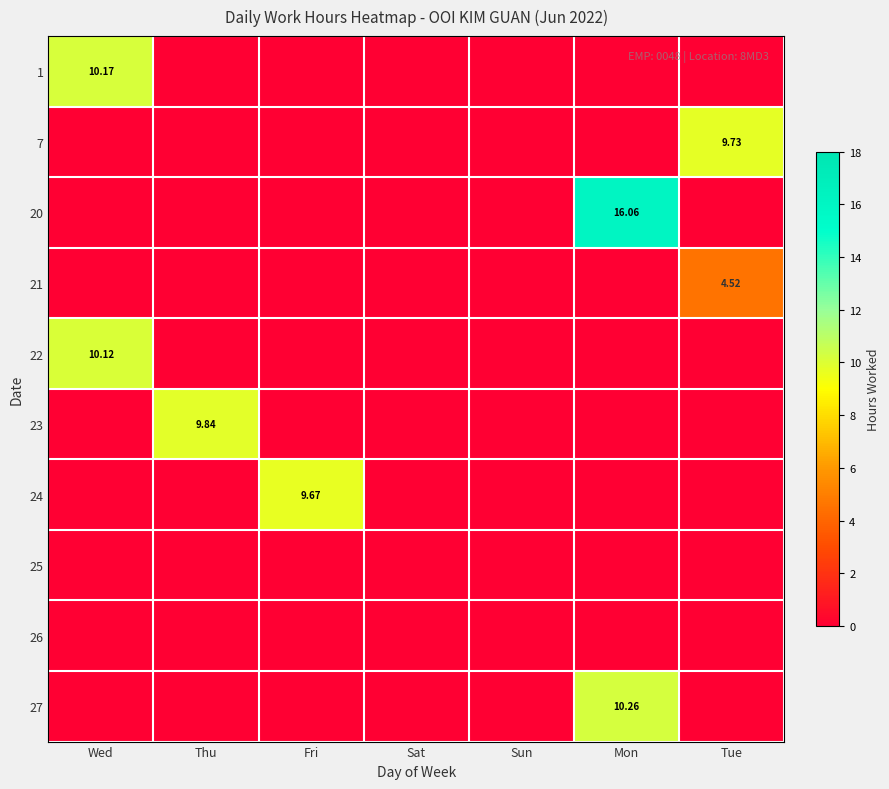

Rank the categories by 20 value from lowest to highest.

Wed, Thu, Fri, Sat, Sun, Tue, Mon